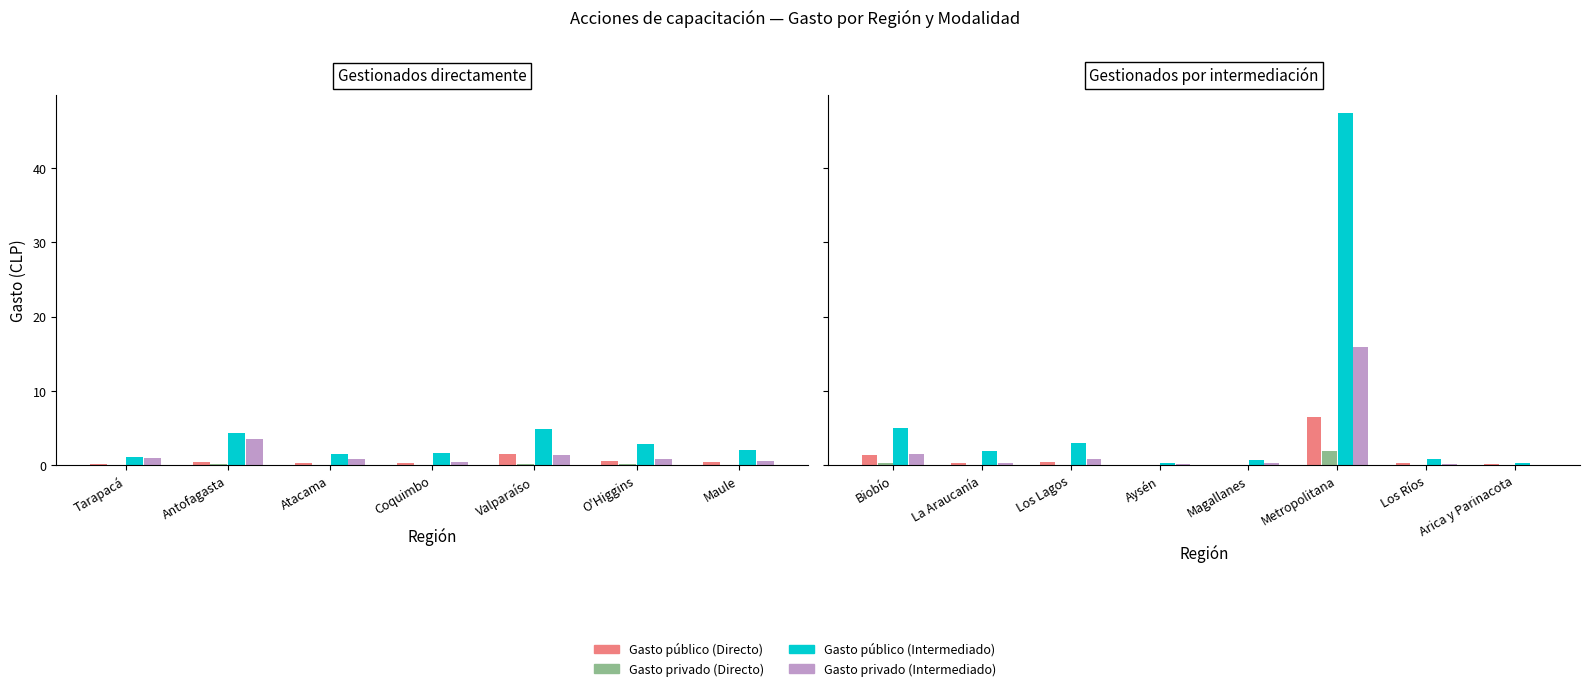

Which series has the largest total across all categories?

Gasto público (Intermediado)